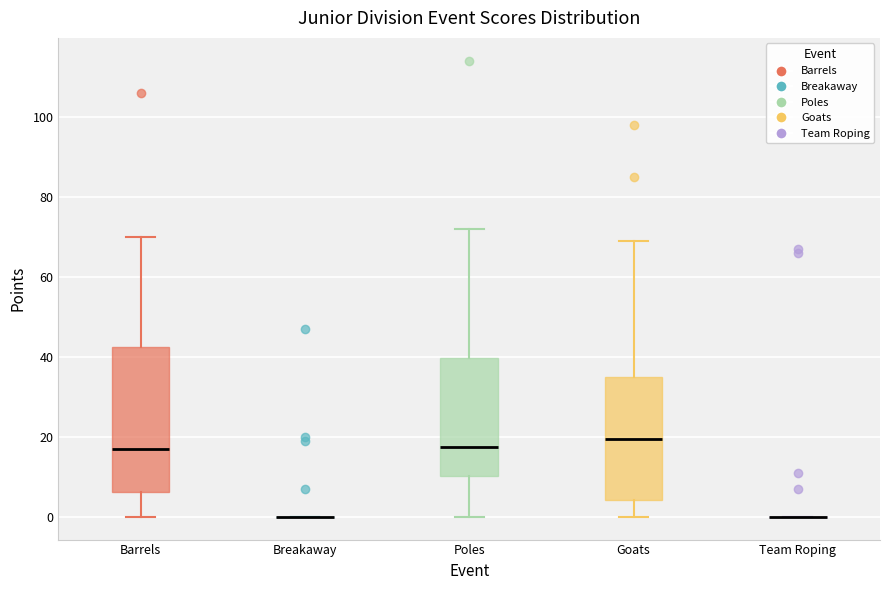

Which box is the tallest, from its lower edge to its upper edge?

Barrels